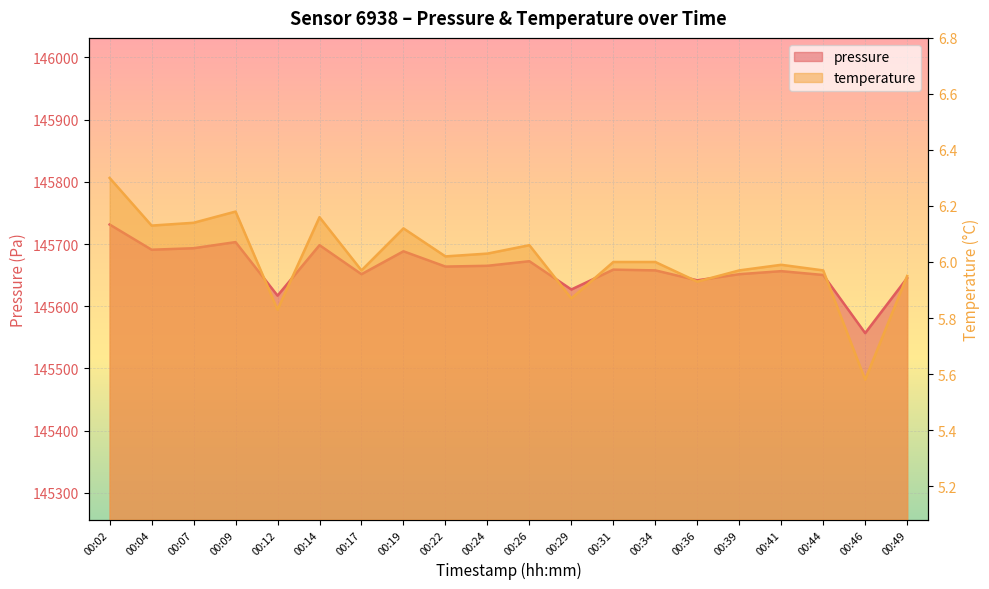

The value of pressure at 00:09 is 94102.6. True or false?

False